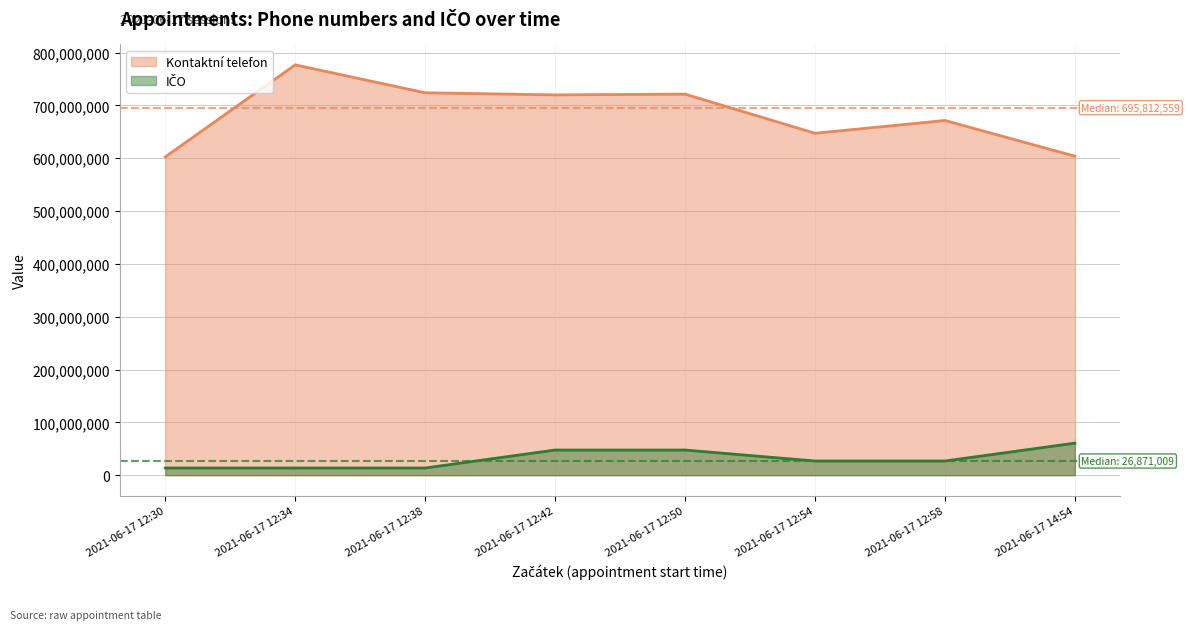

At which label does IČO first exceed 26871009?

2021-06-17 12:42